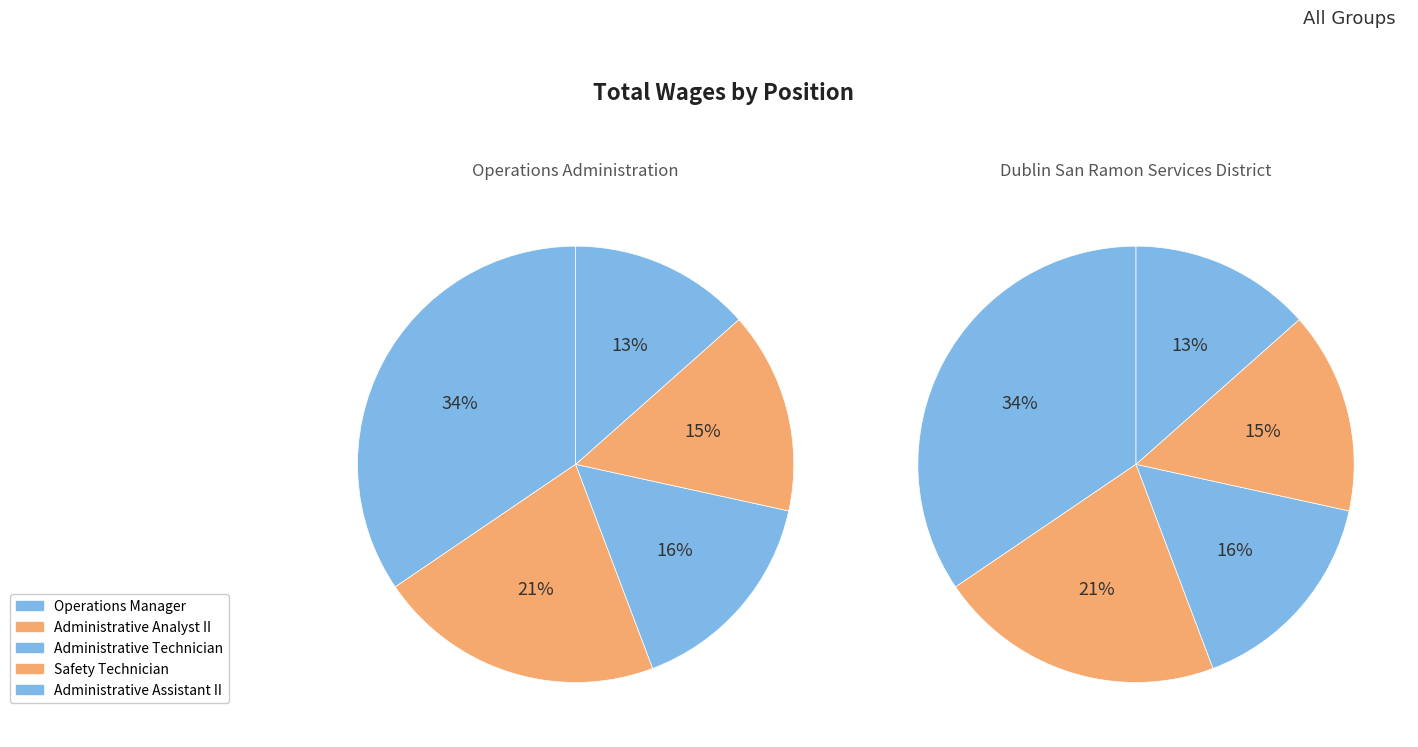

What percentage is the Operations Manager slice, to the nearest percent?

34%